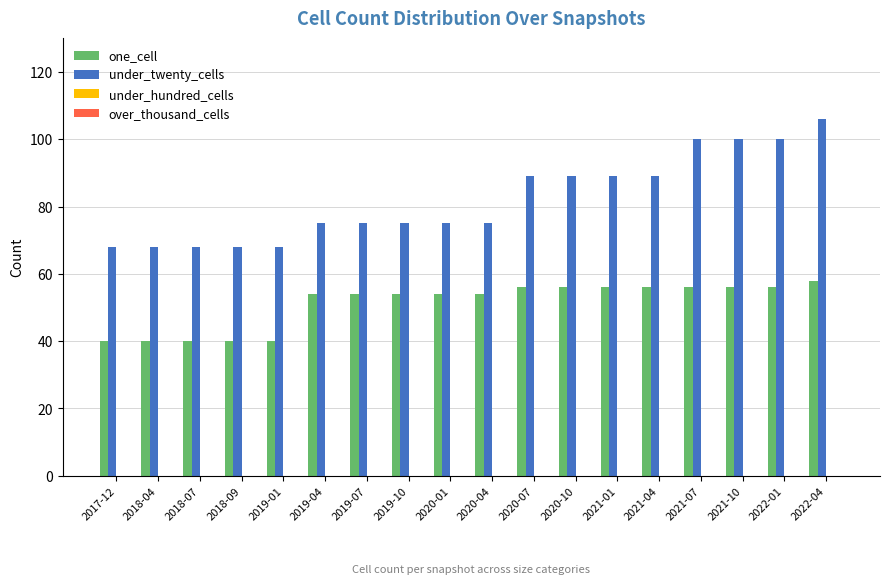

What is the sum of all one_cell values?

920